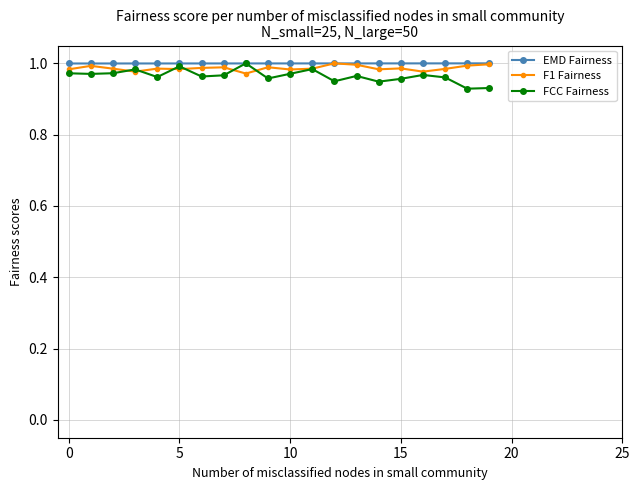

Is it true that FCC Fairness equals 1.0 at 5?

True